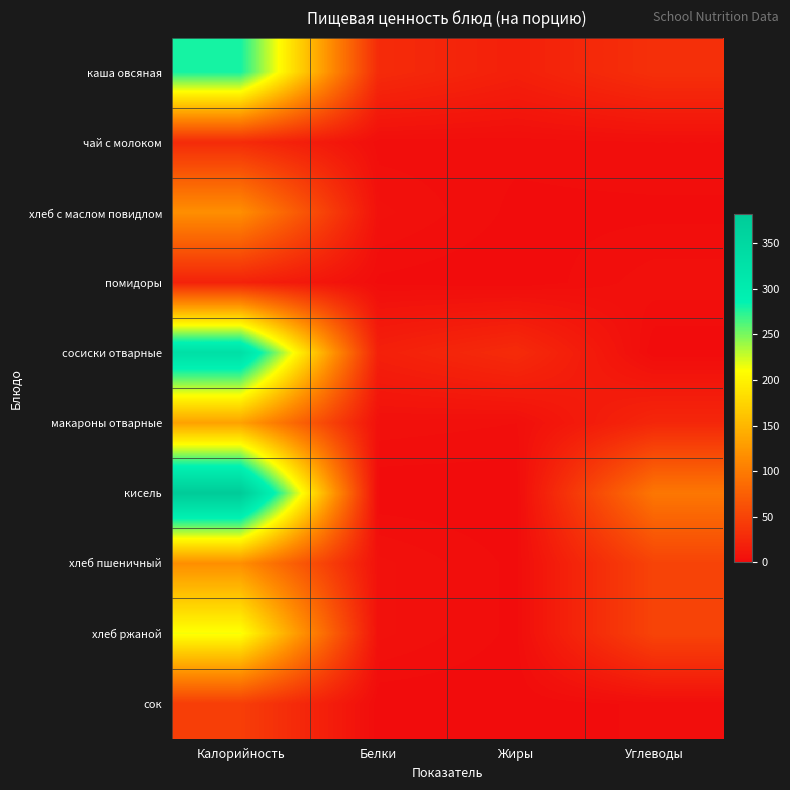

At which category is the sum across all series the highest?

Калорийность